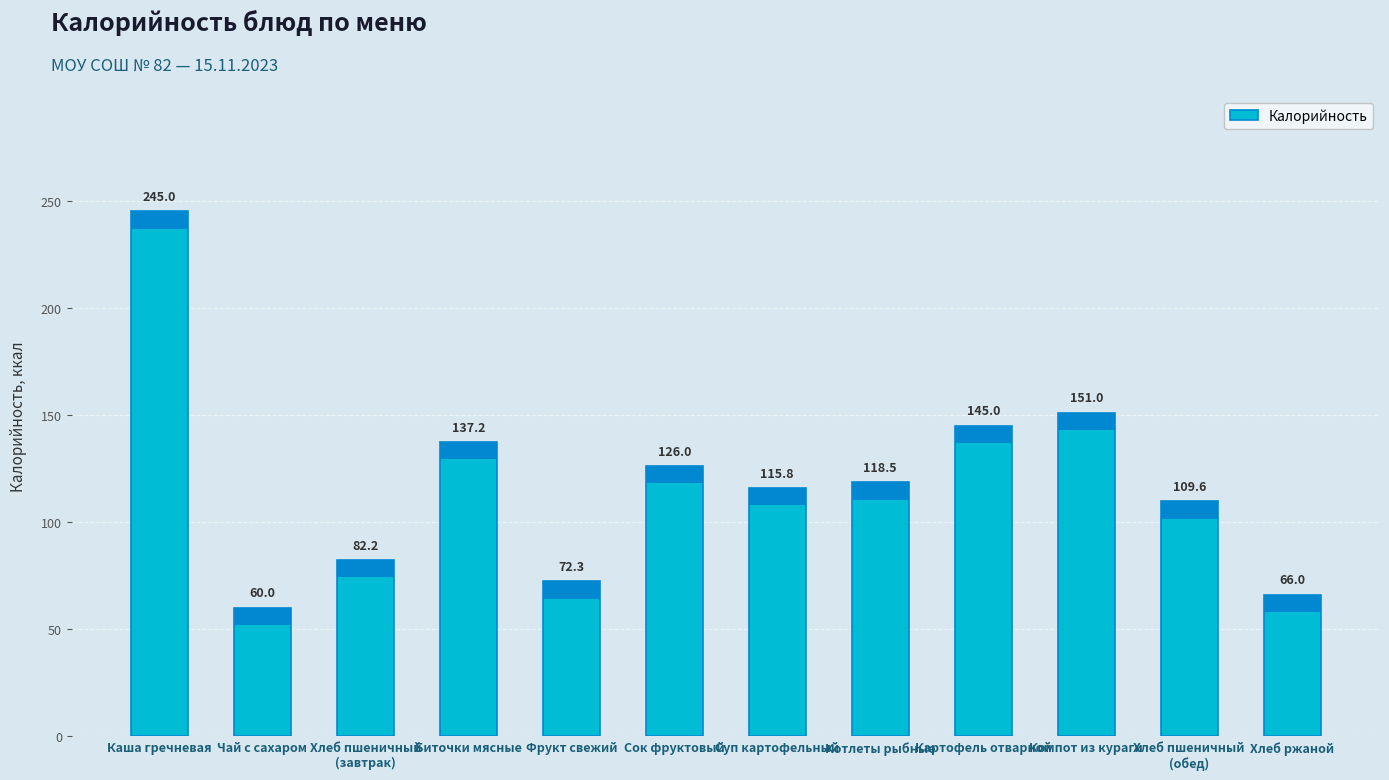

What position from the left is Чай с сахаром?

2